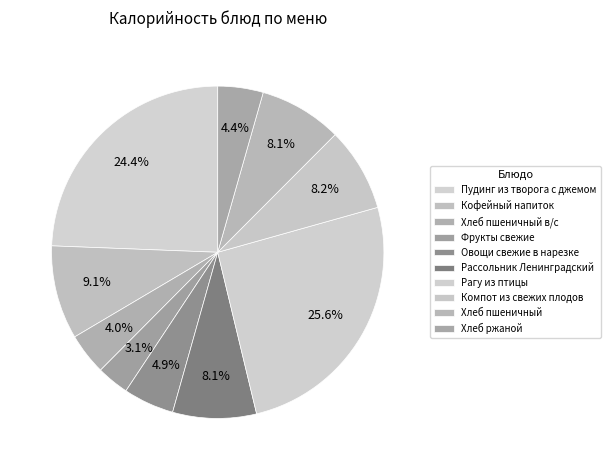

Is the sum of Овощи свежие в нарезке and Хлеб пшеничный greater than half?

No